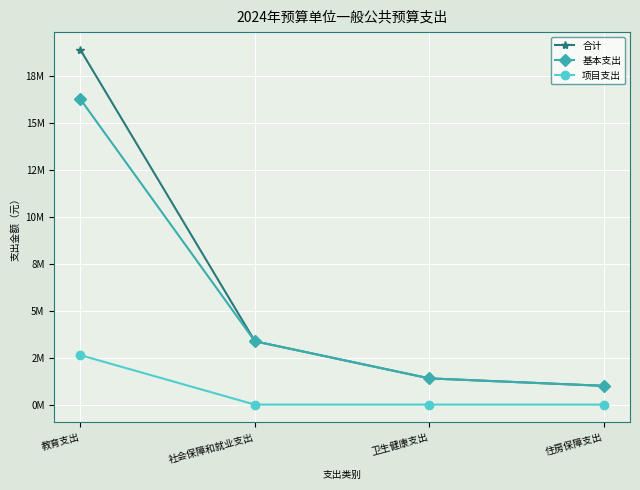

Does the chart have visible grid lines?

Yes